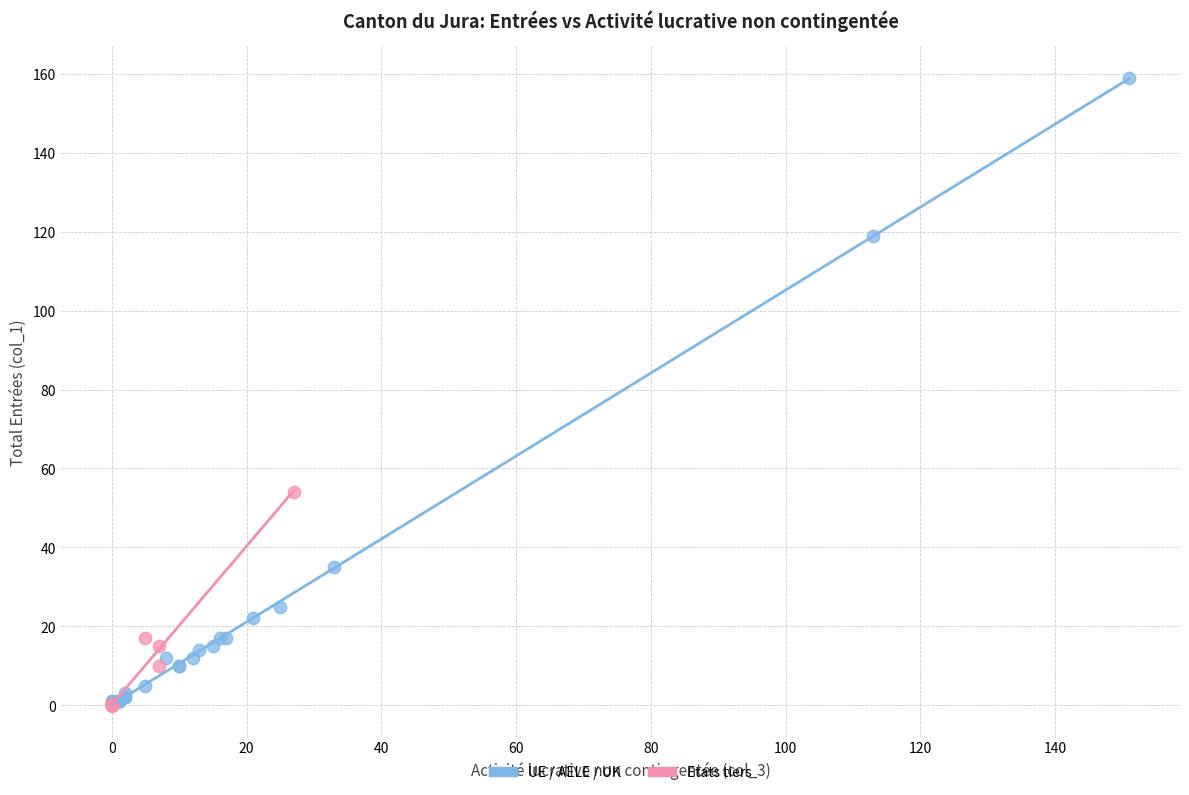

Which series contains the highest Y value?

UE / AELE / UK